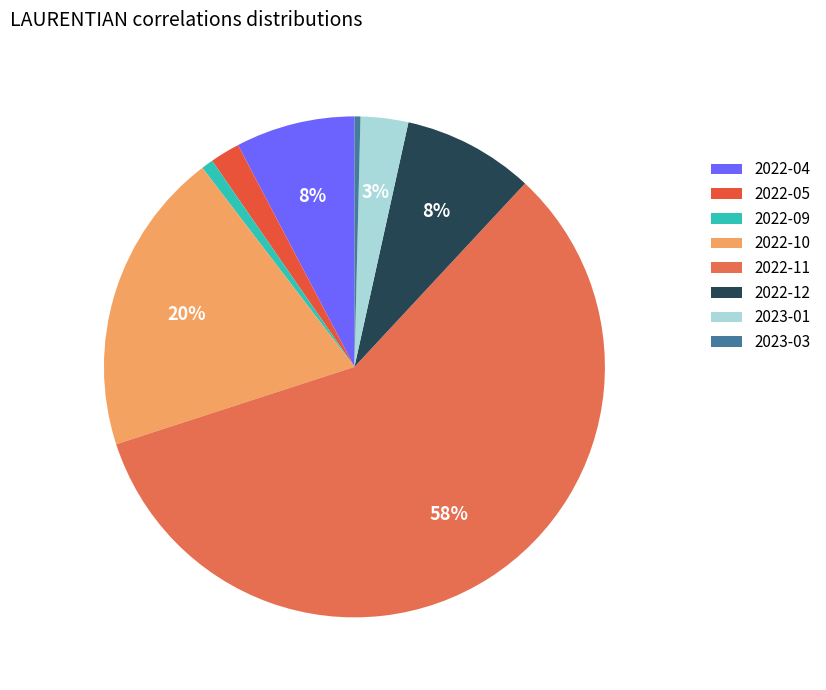

How many slices are in this pie chart?

8